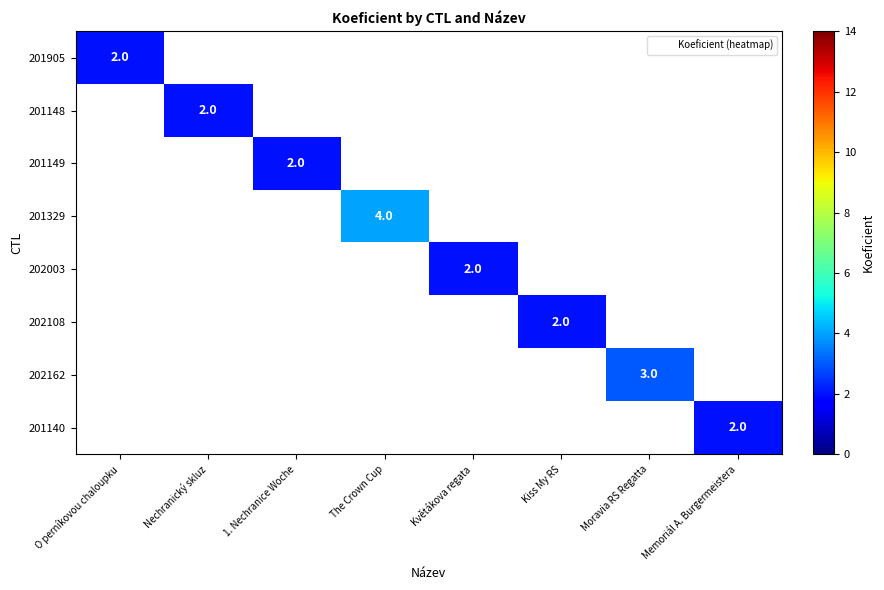

Count the number of data series in this chart.

8